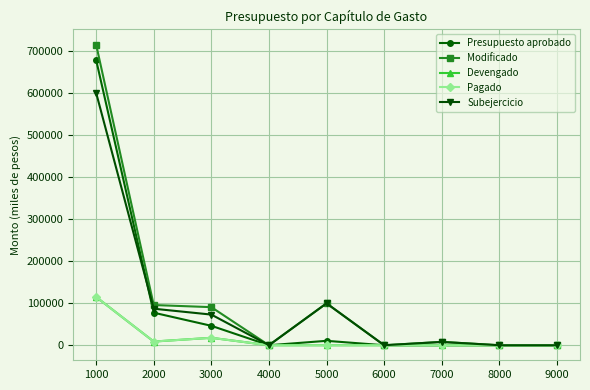

What is the value of the Presupuesto aprobado point at the 5th from the left?

10500.0